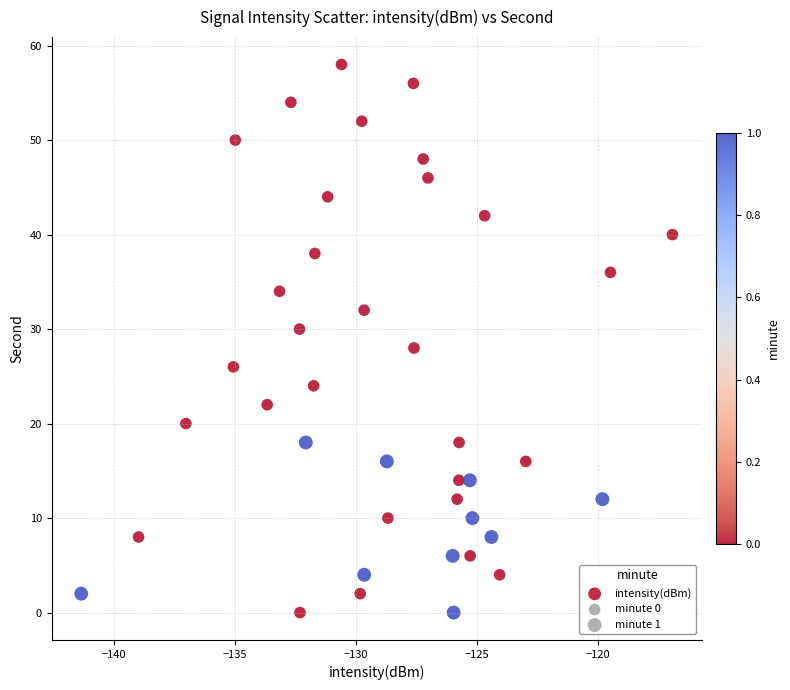

What is the range of Y values (max minus min)?

58